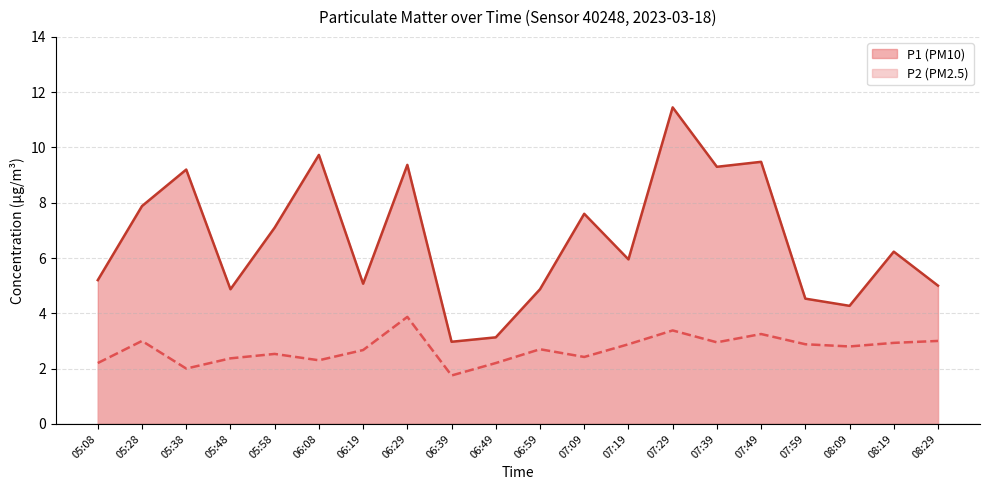

What position from the right is 07:39?

6